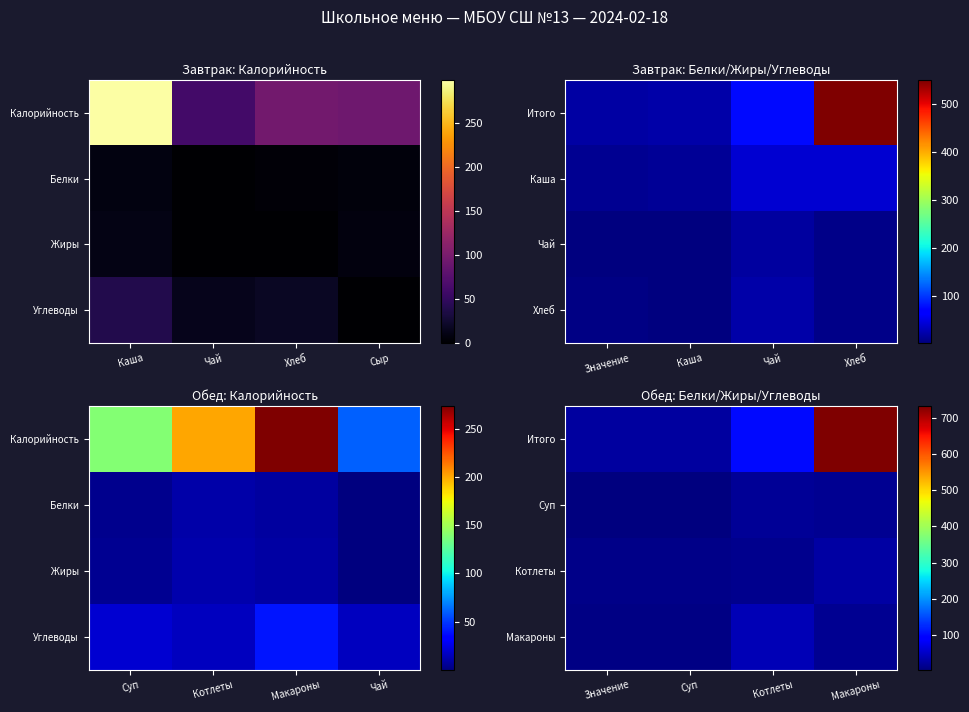

The Котлеты series shows 25.3 at Котлеты. True or false?

False